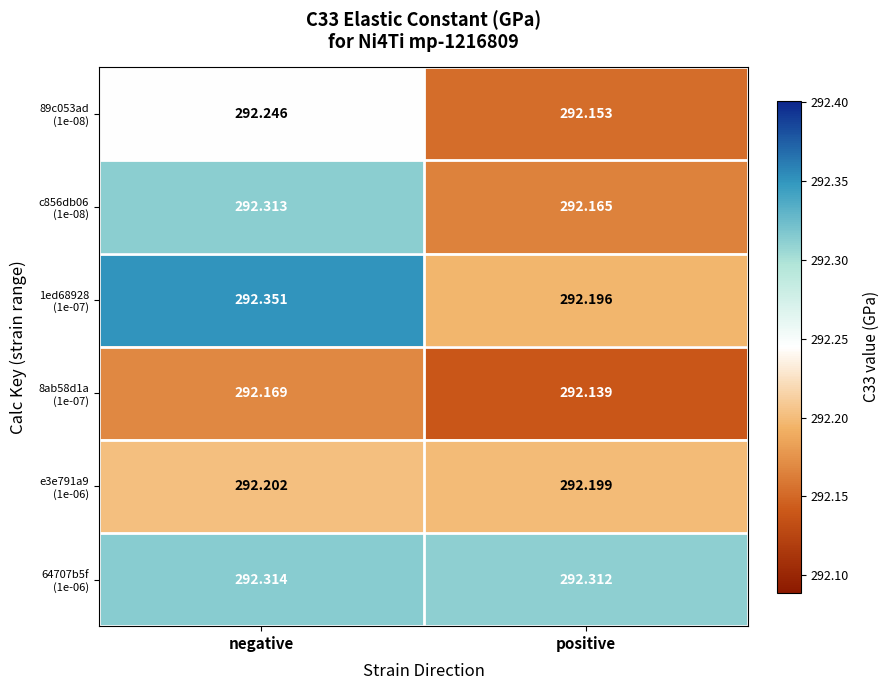

At which category does the chart reach its minimum across all series?

positive